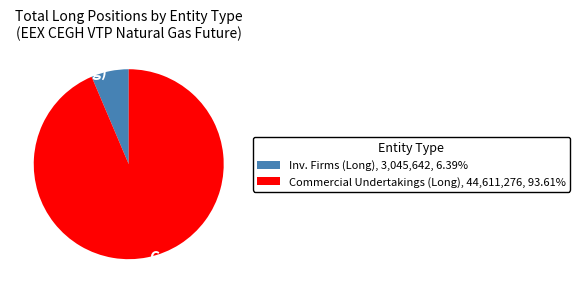

Do Inv. Firms (Long) and Commercial Undertakings (Long) together represent more than half of the pie?

Yes